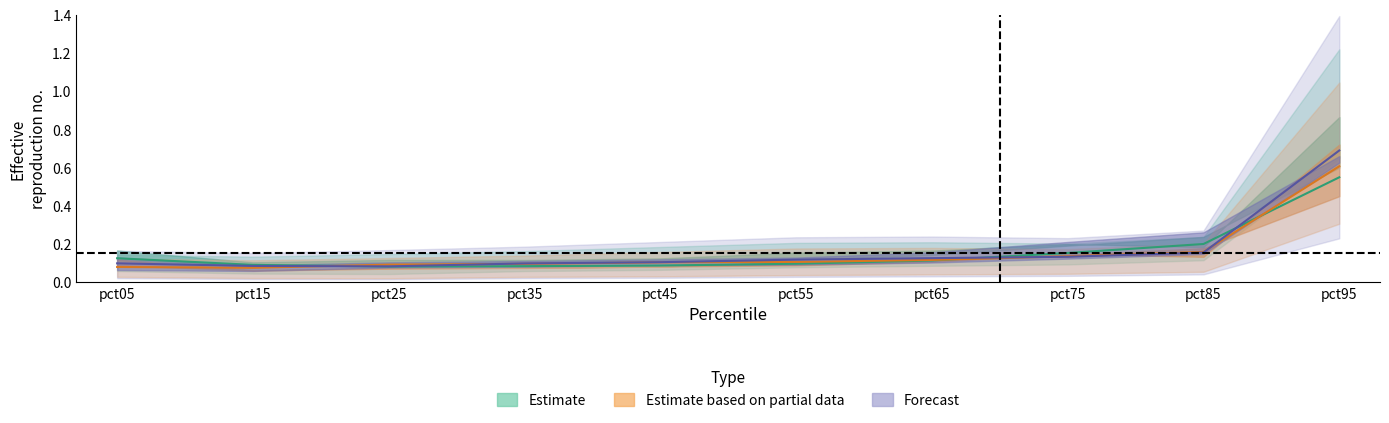

Reading right to left, transcribe all the data shown in this chart.

Jan: 0.5	0.2	0.2	0.1	0.1	0.1	0.1	0.1	0.1	0.1
Feb: 0.7	0.2	0.1	0.1	0.1	0.1	0.1	0.1	0.1	0.1
Mar: 0.6	0.2	0.1	0.1	0.1	0.1	0.1	0.1	0.1	0.1